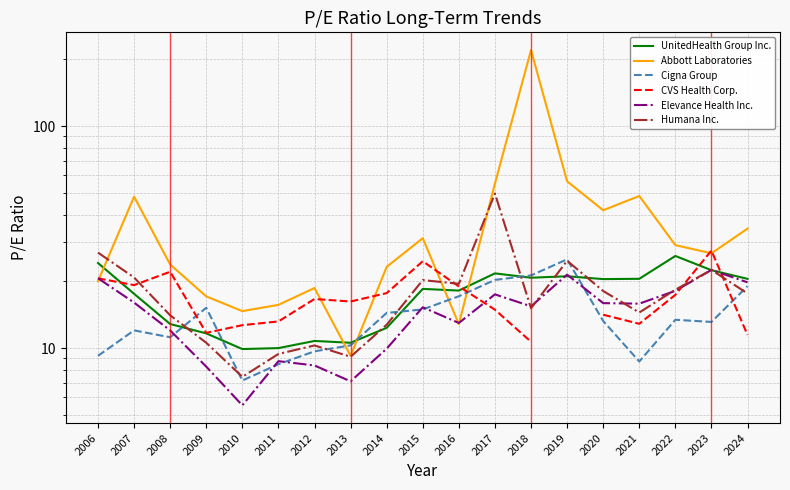

What is the value of the UnitedHealth Group Inc. point at the 12th from the left?

21.7